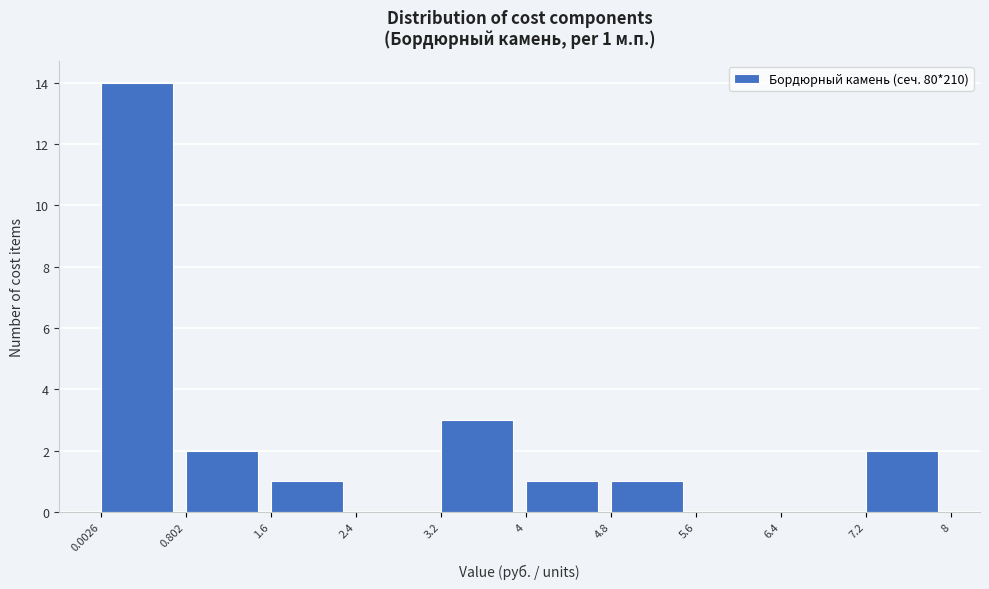

Which range on the x-axis has the tallest bar?

0.0026 to 0.802